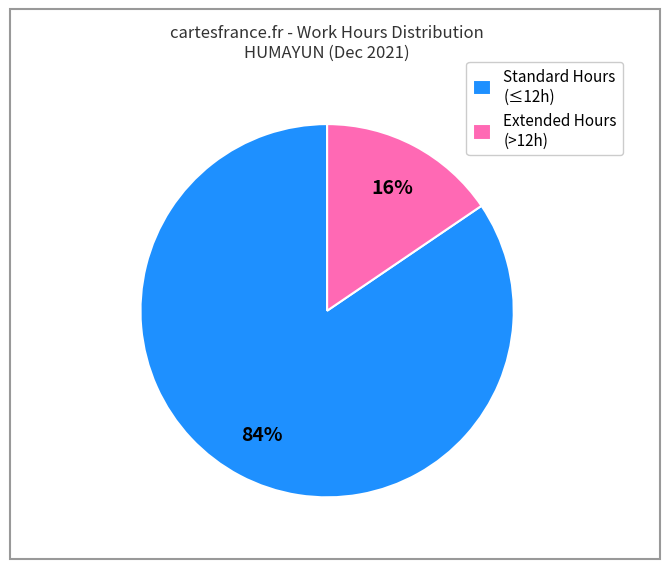

Rank the categories by value from highest to lowest.

Standard Hours (≤12h), Extended Hours (>12h)